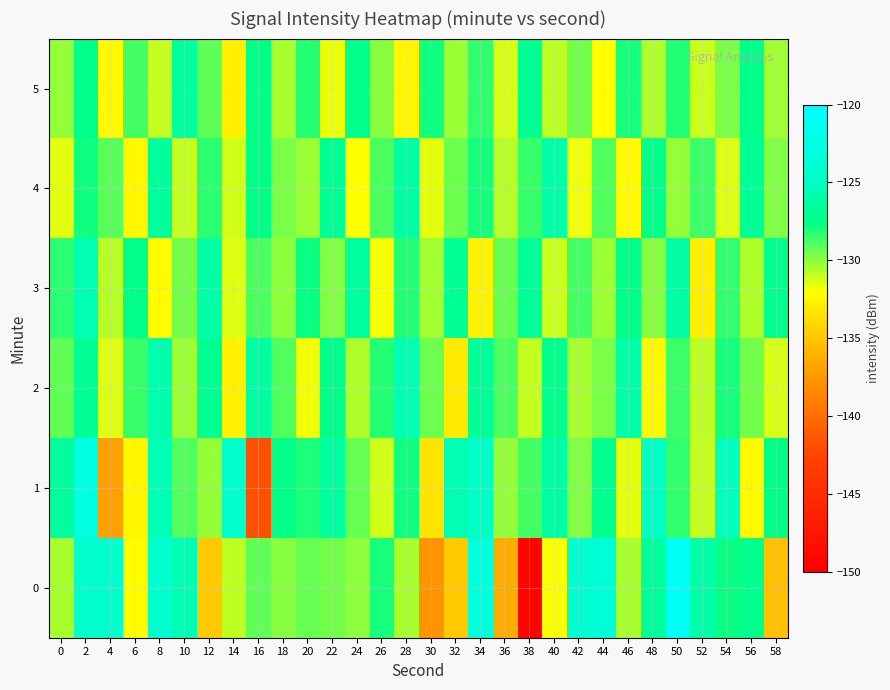

Reading right to left, list all the values displayed in this chart.

0: 58=-135.3	56=-127.4	54=-127.7	52=-126.2	50=-121.0	48=-126.6	46=-130.5	44=-123.8	42=-124.2	40=-131.9	38=-149.3	36=-136.3	34=-123.1	32=-134.8	30=-137.7	28=-130.5	26=-127.9	24=-130.0	22=-129.5	20=-129.3	18=-129.9	16=-129.2	14=-130.9	12=-134.8	10=-125.6	8=-124.2	6=-132.1	4=-124.4	2=-124.5	0=-130.5
1: 58=-127.6	56=-132.3	54=-125.1	52=-130.9	50=-128.4	48=-124.7	46=-131.5	44=-127.2	42=-129.8	40=-126.3	38=-128.7	36=-130.1	34=-124.9	32=-125.6	30=-133.4	28=-127.8	26=-131.2	24=-129.3	22=-126.5	20=-128.0	18=-127.6	16=-141.8	14=-124.4	12=-130.1	10=-129.0	8=-125.4	6=-132.4	4=-137.1	2=-122.7	0=-126.6
2: 58=-131.3	56=-129.5	54=-127.9	52=-130.8	50=-128.6	48=-132.4	46=-126.1	44=-129.7	42=-130.5	40=-127.3	38=-131.0	36=-128.8	34=-126.9	32=-133.1	30=-129.4	28=-125.7	26=-128.2	24=-130.6	22=-127.5	20=-131.8	18=-129.0	16=-126.4	14=-132.7	12=-127.1	10=-130.3	8=-125.9	6=-128.5	4=-131.4	2=-126.8	0=-129.2
3: 58=-127.2	56=-130.6	54=-128.4	52=-132.8	50=-126.3	48=-129.9	46=-127.5	44=-130.2	42=-128.7	40=-131.1	38=-126.8	36=-129.3	34=-132.6	32=-127.0	30=-130.4	28=-128.1	26=-131.9	24=-126.5	22=-129.8	20=-127.7	18=-130.0	16=-128.9	14=-131.4	12=-126.2	10=-129.6	8=-132.1	6=-127.4	4=-130.7	2=-125.6	0=-128.3
4: 58=-129.8	56=-127.0	54=-131.4	52=-128.6	50=-130.1	48=-127.3	46=-132.2	44=-129.0	42=-131.8	40=-126.1	38=-128.5	36=-130.7	34=-127.9	32=-129.4	30=-131.6	28=-126.4	26=-128.8	24=-132.0	22=-127.1	20=-130.3	18=-129.7	16=-127.6	14=-131.2	12=-128.3	10=-130.9	8=-126.7	6=-132.4	4=-129.1	2=-127.8	0=-131.5
5: 58=-130.4	56=-127.5	54=-129.7	52=-131.1	50=-128.2	48=-130.6	46=-127.9	44=-132.0	42=-129.5	40=-130.8	38=-127.1	36=-131.3	34=-128.4	32=-130.2	30=-127.8	28=-132.5	26=-129.9	24=-127.3	22=-131.7	20=-128.1	18=-130.5	16=-127.6	14=-132.8	12=-129.2	10=-126.5	8=-131.0	6=-128.7	4=-132.3	2=-127.4	0=-130.1